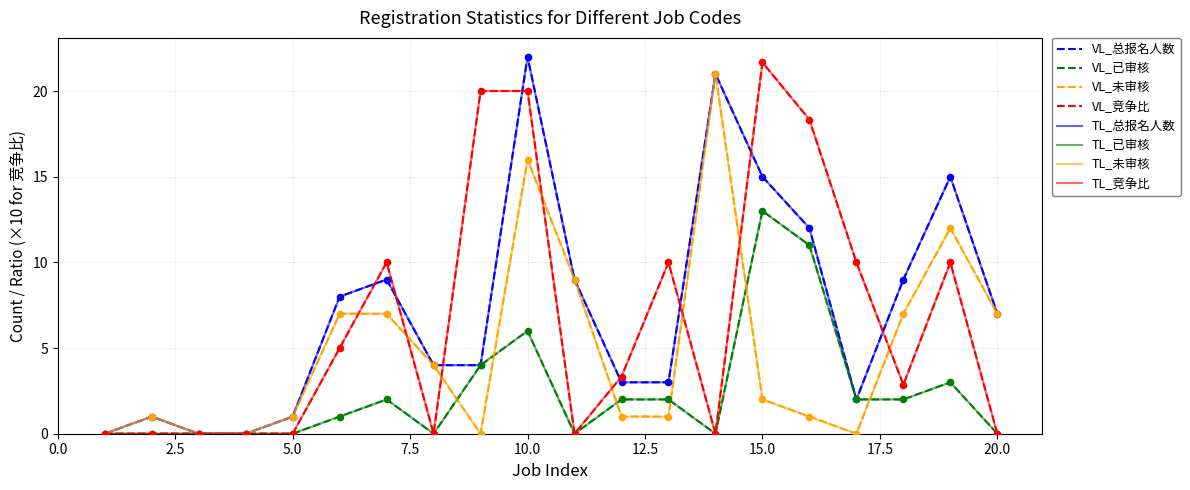

At which category is the sum across all series the highest?

10